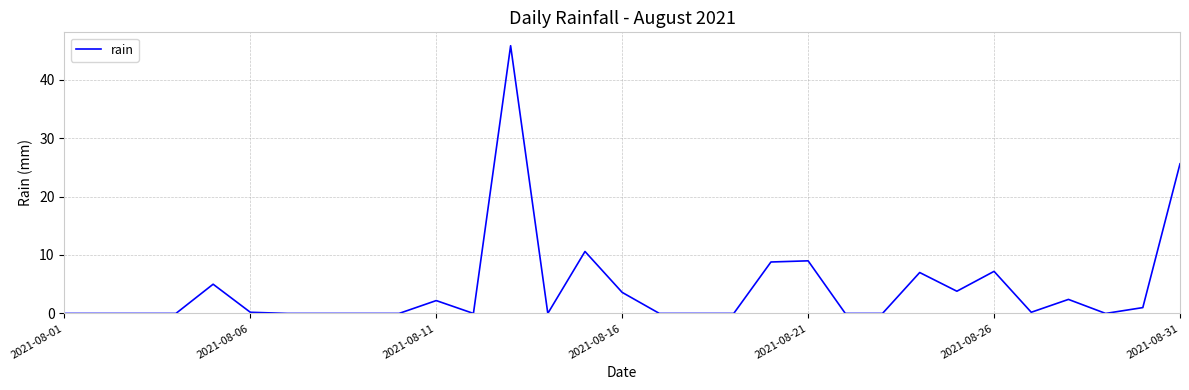

Where is the data nearest to the value 22?

2021-08-31